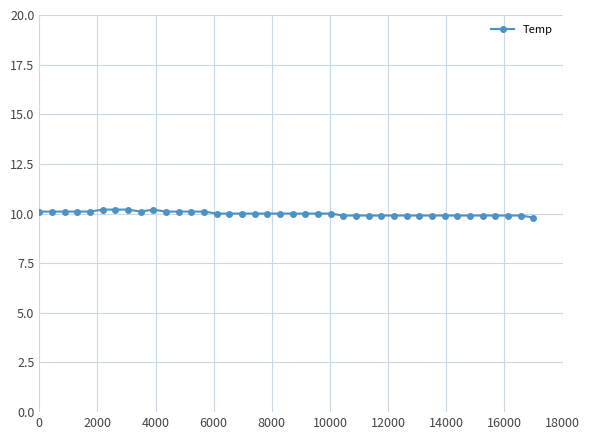

True or false: there are more than 0 points higher than both neighbors.

True